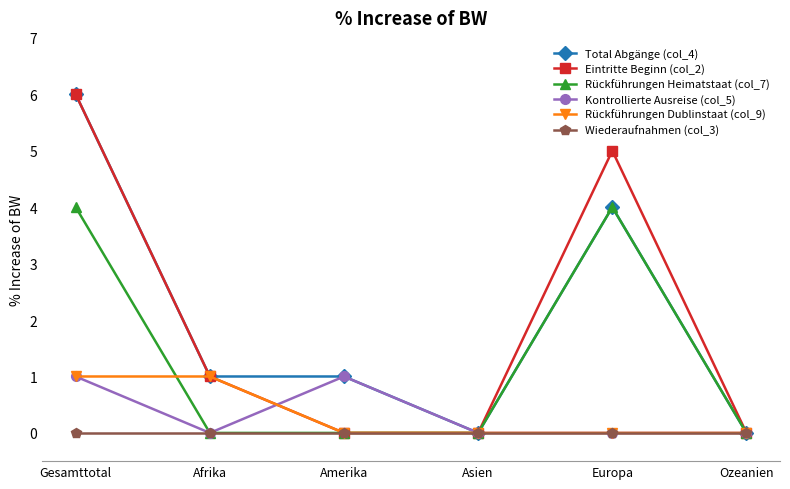

What is the total value across all series at Amerika?

2